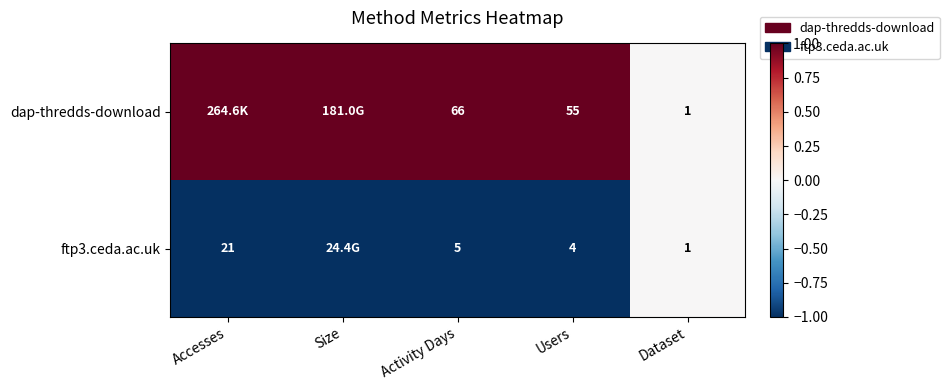

What is the total value across all series at Activity Days?

71